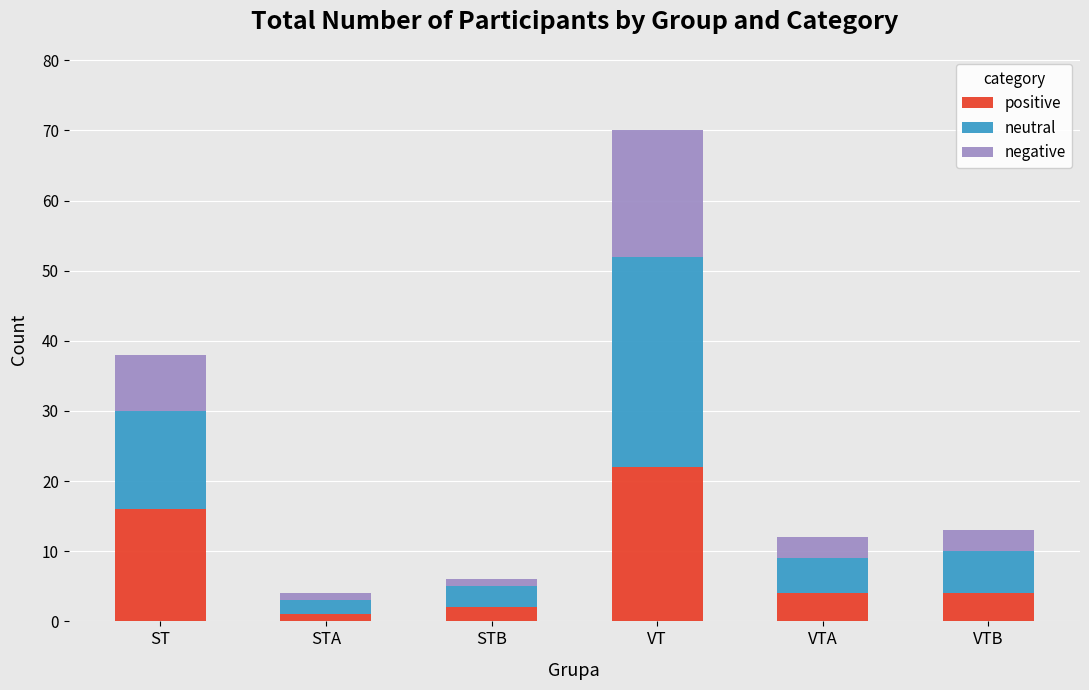

Reading left to right, transcribe the values for positive.

ST=16	STA=1	STB=2	VT=22	VTA=4	VTB=4